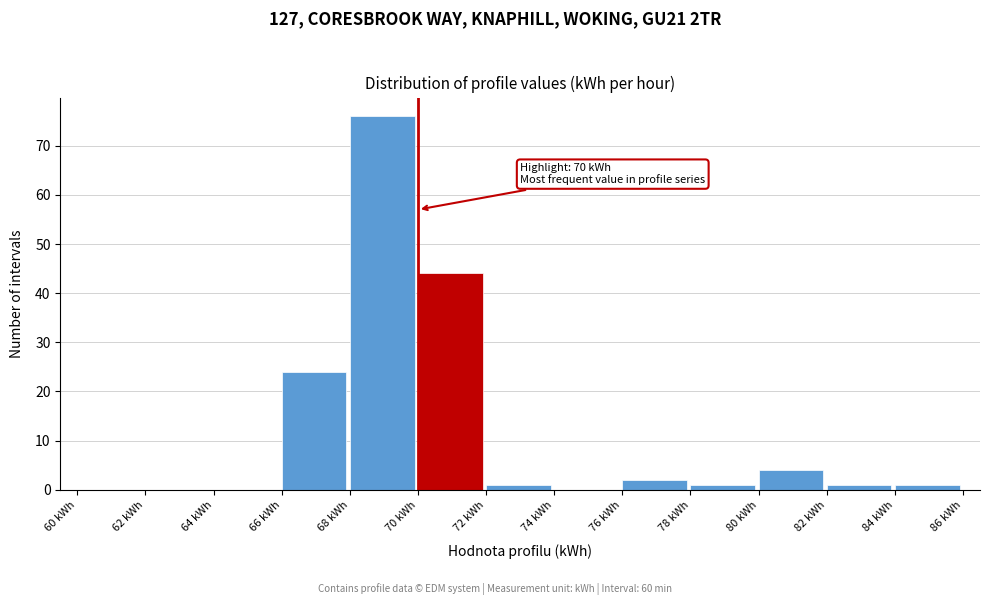

Which range on the x-axis has the tallest bar?

68 to 70